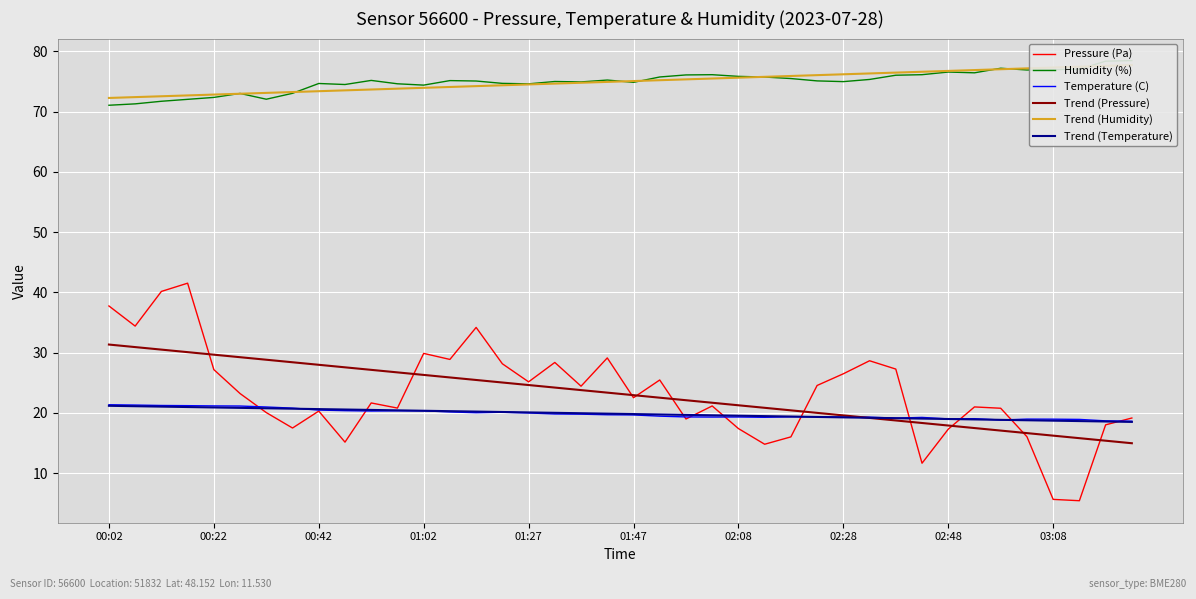

What is the value of the Pressure (Pa) point at the 31st from the left?

27.3